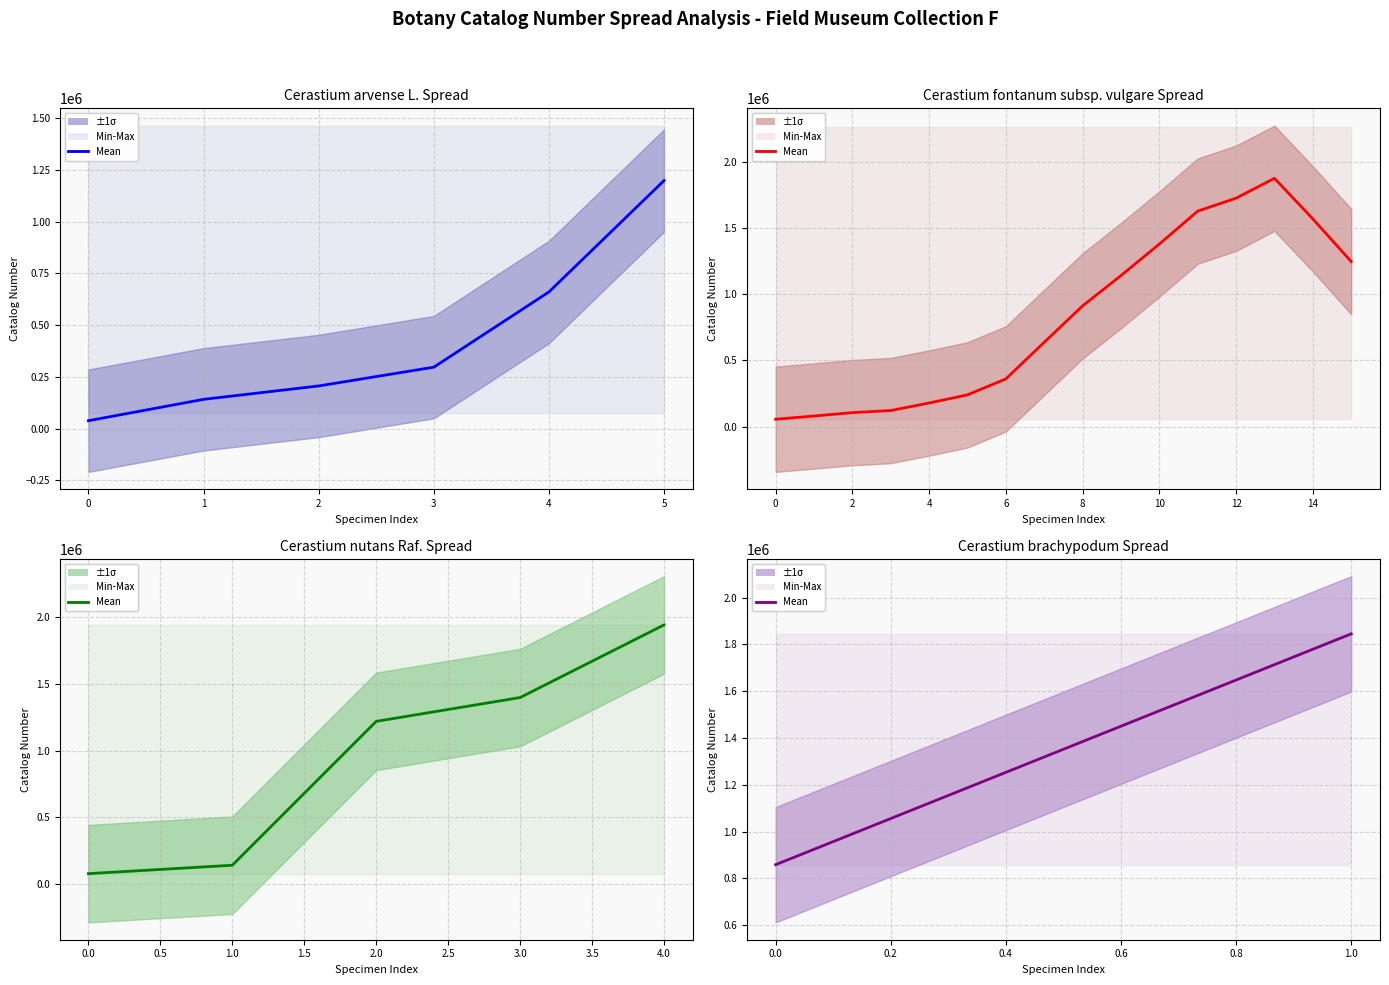

What is the difference between the maximum and minimum values?

986856